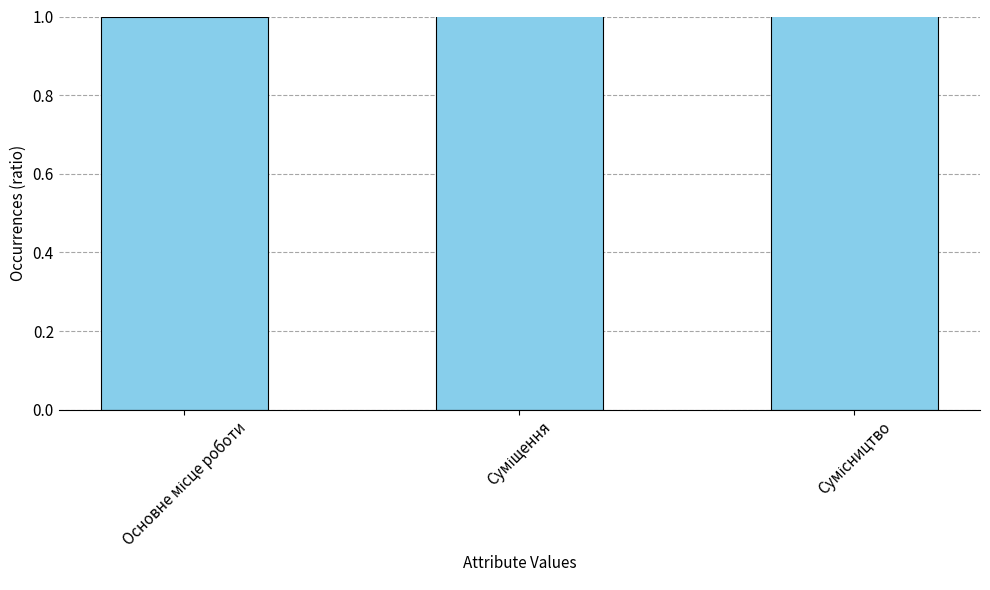

What is the label of the 2nd bar from the left?

Суміщення